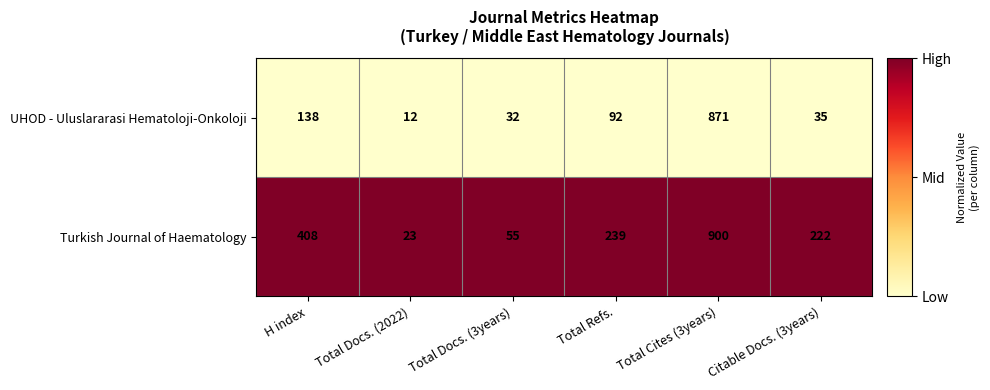

What is the difference between the highest and lowest values at Citable Docs. (3years)?

187